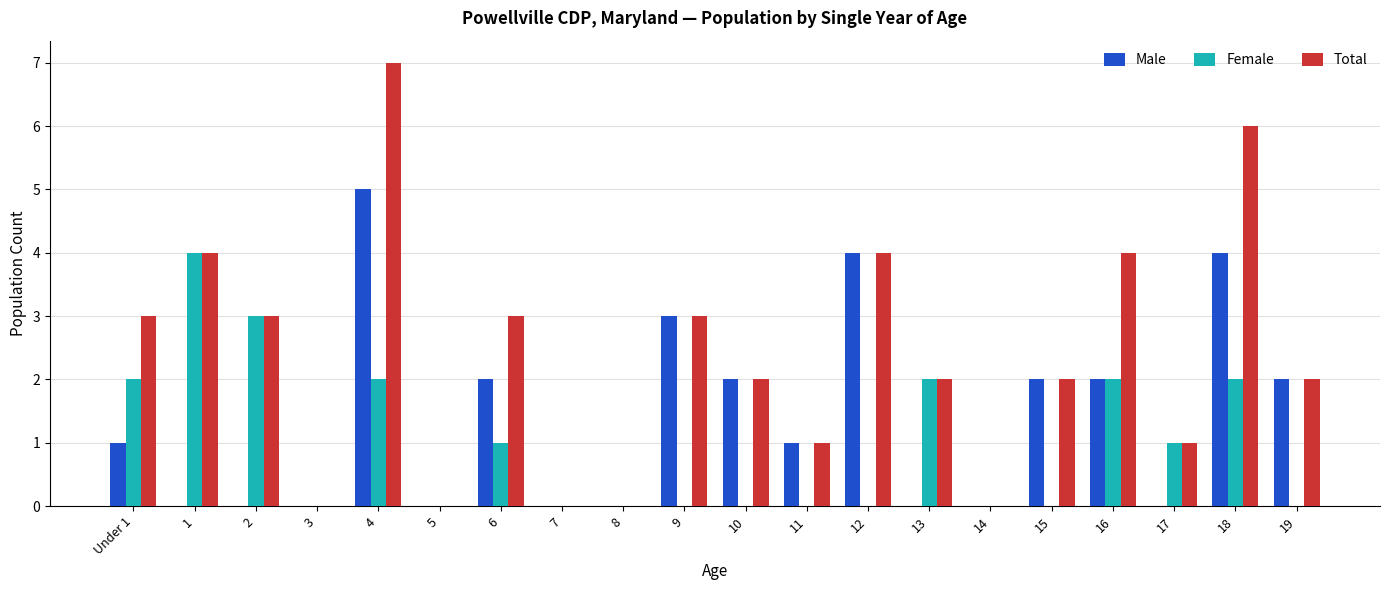

At which category is the sum across all series the highest?

4